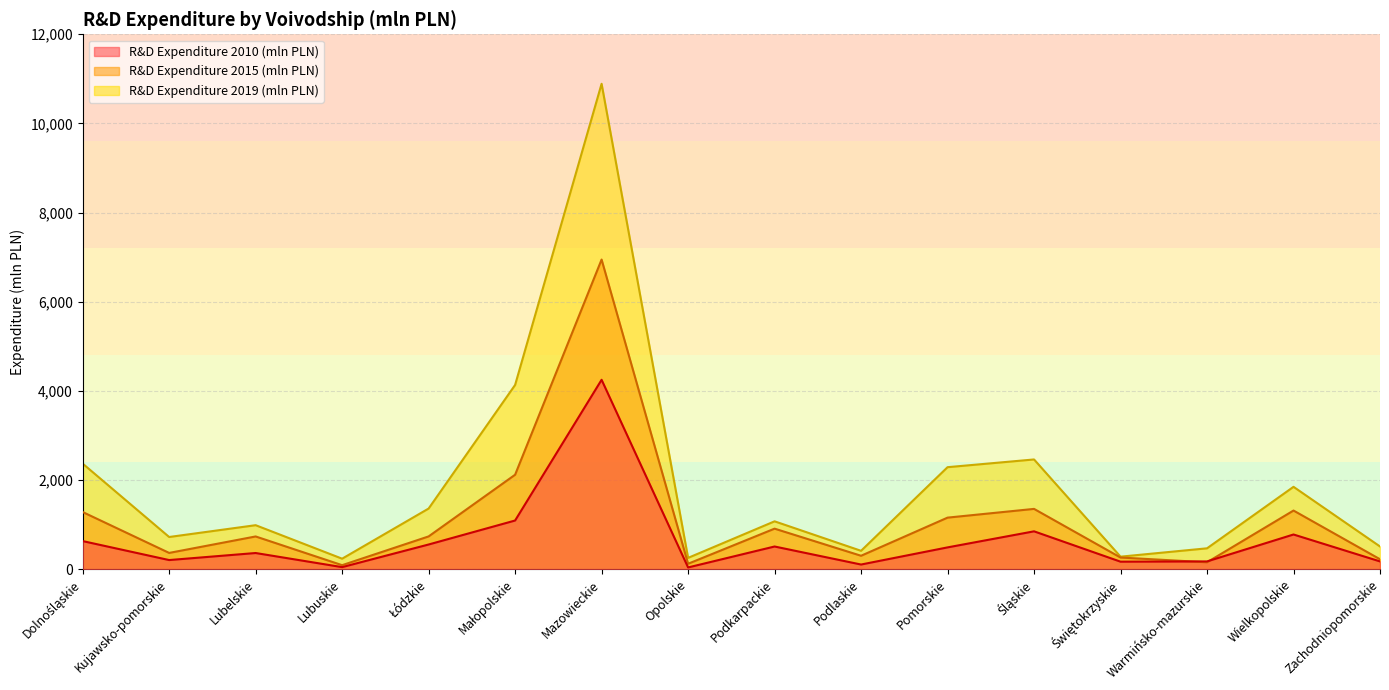

Rank the series by their maximum value, from highest to lowest.

R&D Expenditure 2019 (mln PLN), R&D Expenditure 2015 (mln PLN), R&D Expenditure 2010 (mln PLN)